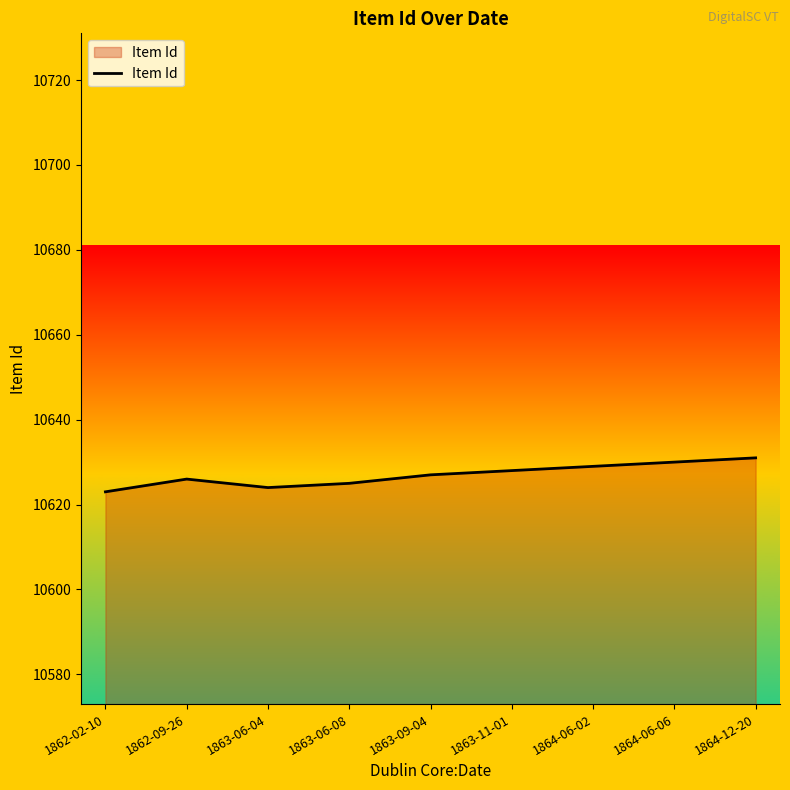

The value at 1862-02-10 is 2658. True or false?

False